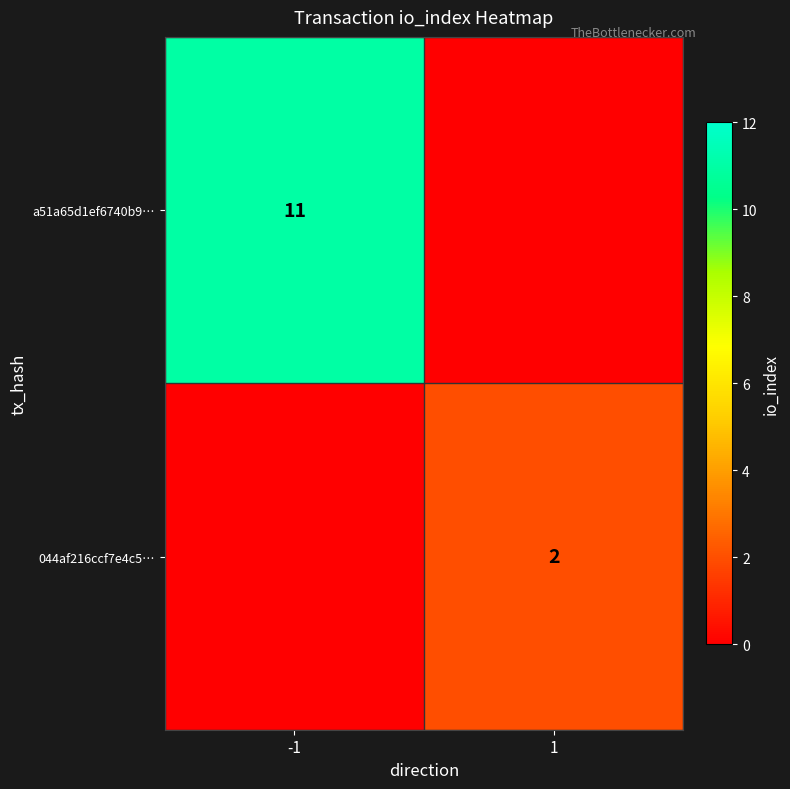

True or false: 044af216ccf7e4c5… has a value of 2 at 1.

True